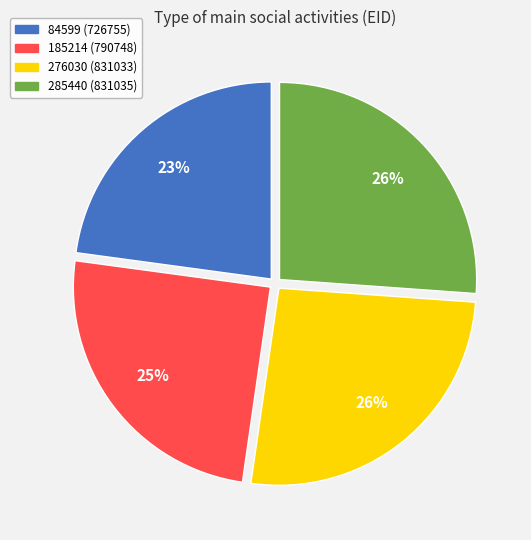

True or false: 285440 accounts for 12% of the total.

False